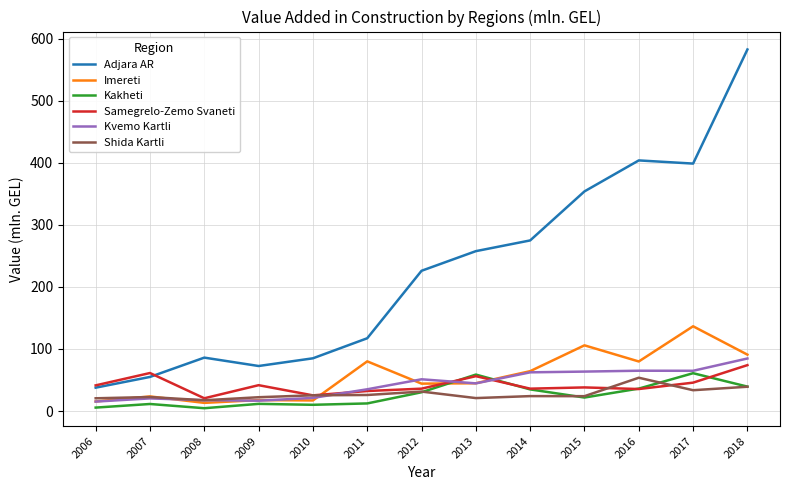

True or false: Adjara AR and Imereti cross at least once.

False